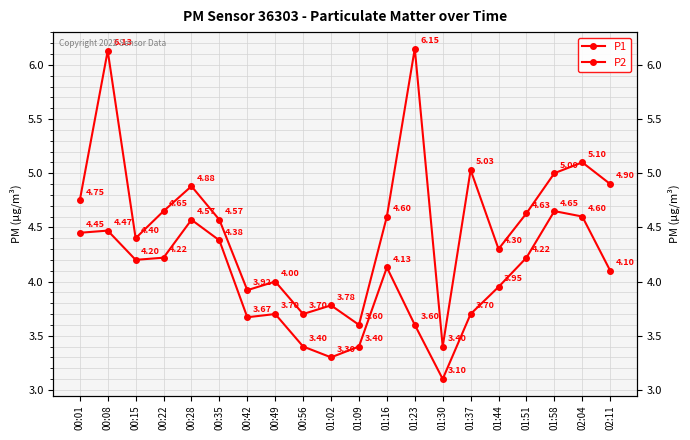

What is the label of the 12th point from the right?

00:56